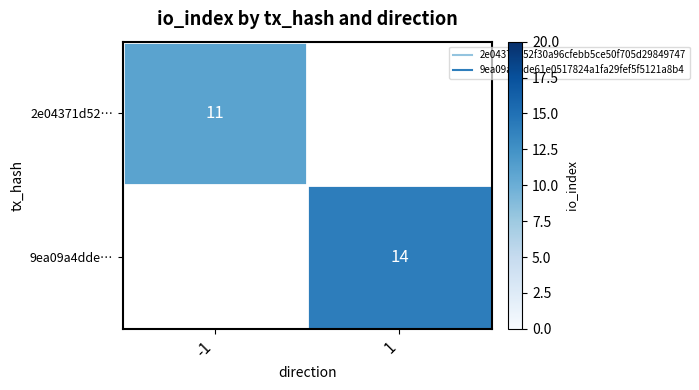

True or false: 2e04371d52… has a value of 11.0 at -1.

True